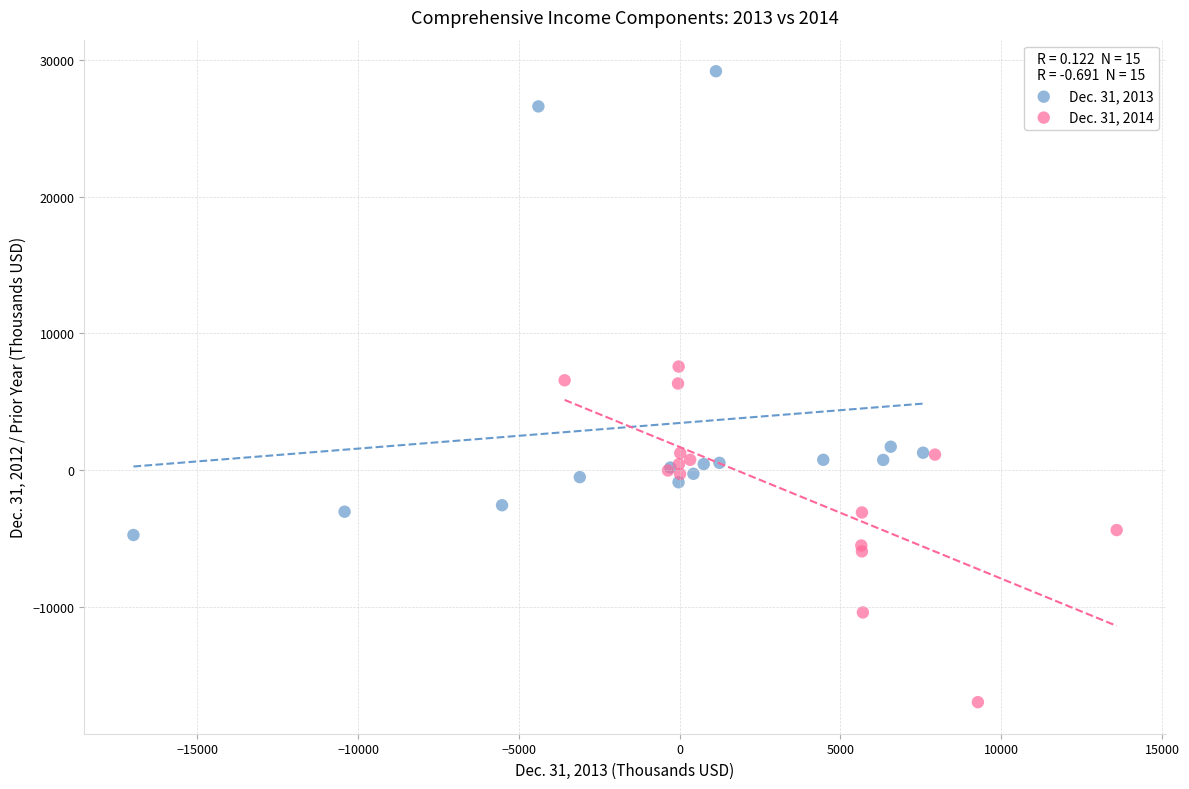

Which series has the largest Y range (max minus min)?

Dec. 31, 2013